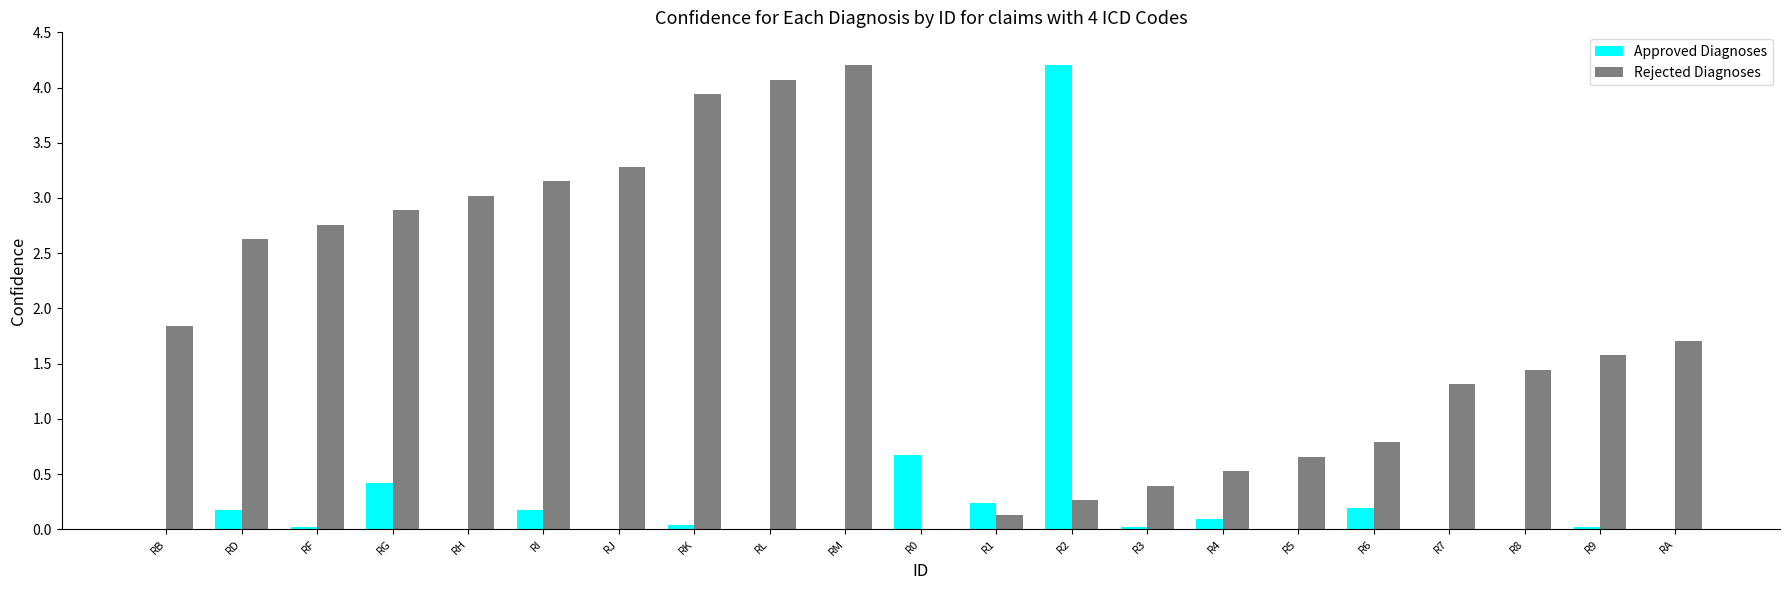

True or false: Approved Diagnoses has a value of 4.2 at R2.

True